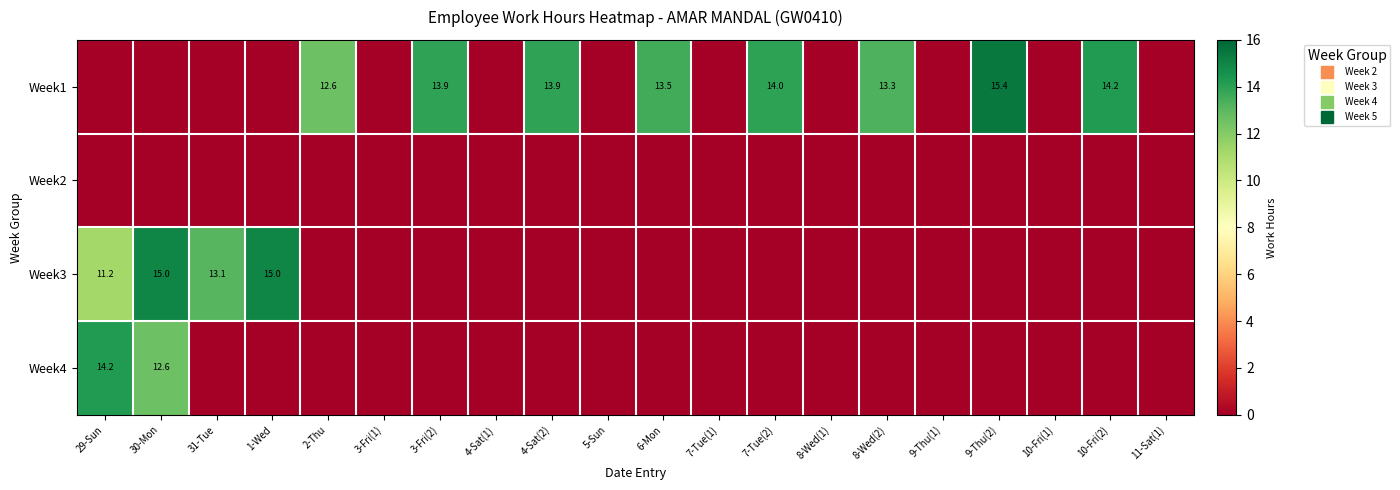

Which series has the largest total across all categories?

Week1